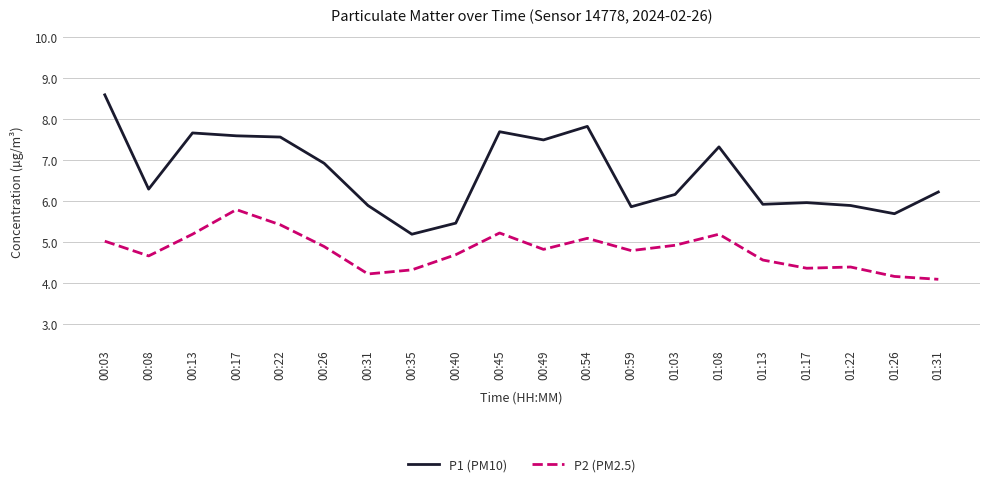

How many lines are shown in the chart?

2